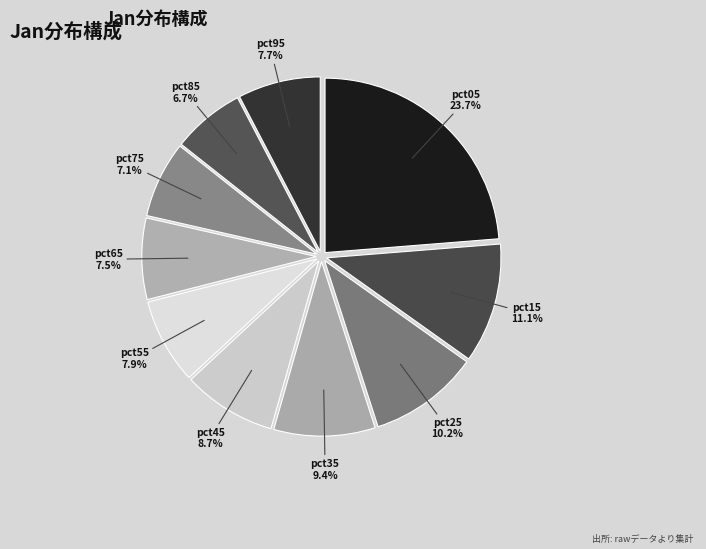

To the nearest percent, what percentage of the pie is pct75?

7%